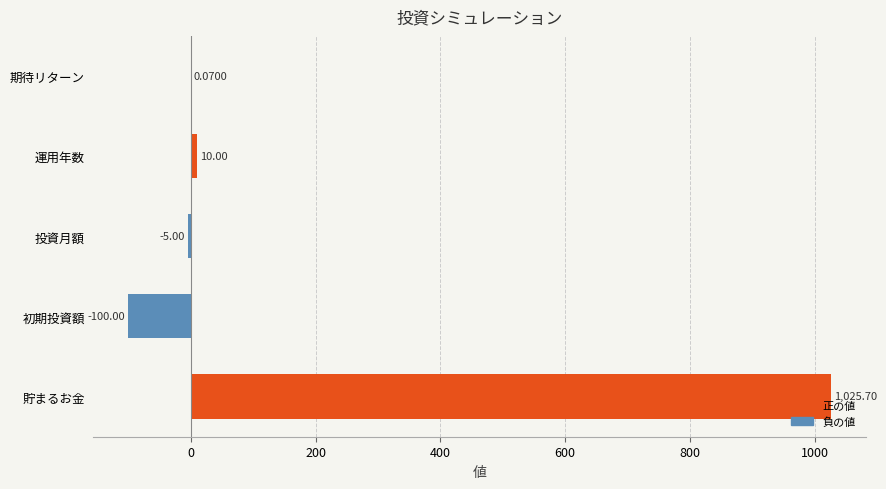

Which category has the highest value across all series?

貯まるお金